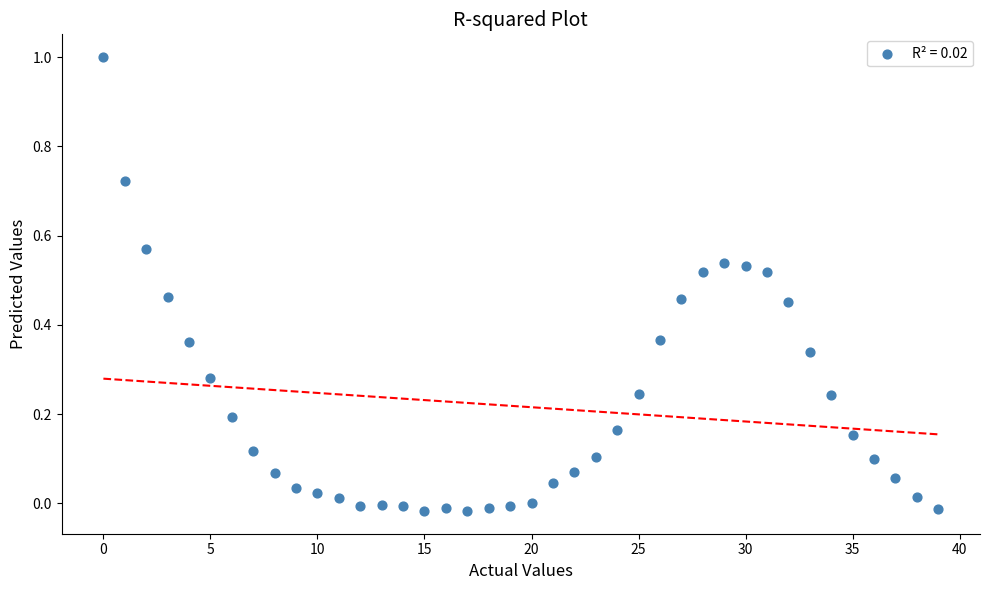

What is the range of Y values (max minus min)?

1.0